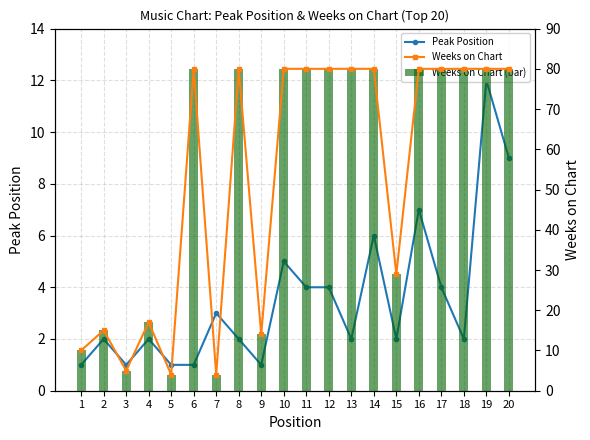

What is the difference between the maximum and minimum values in the Weeks on Chart (bar) series?

76